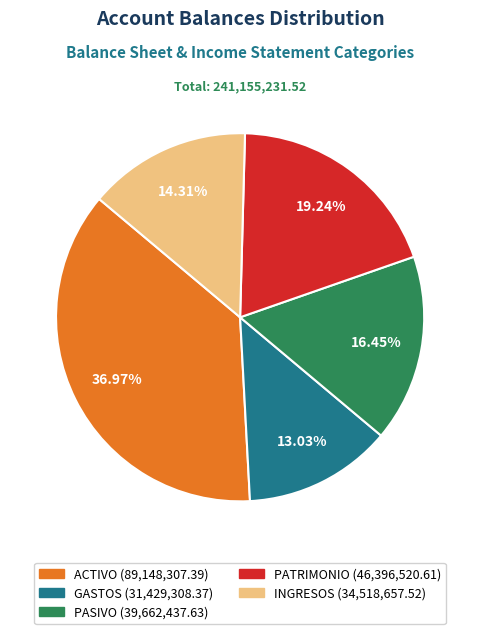

To the nearest percent, what is the combined percentage of ACTIVO and PATRIMONIO?

56%